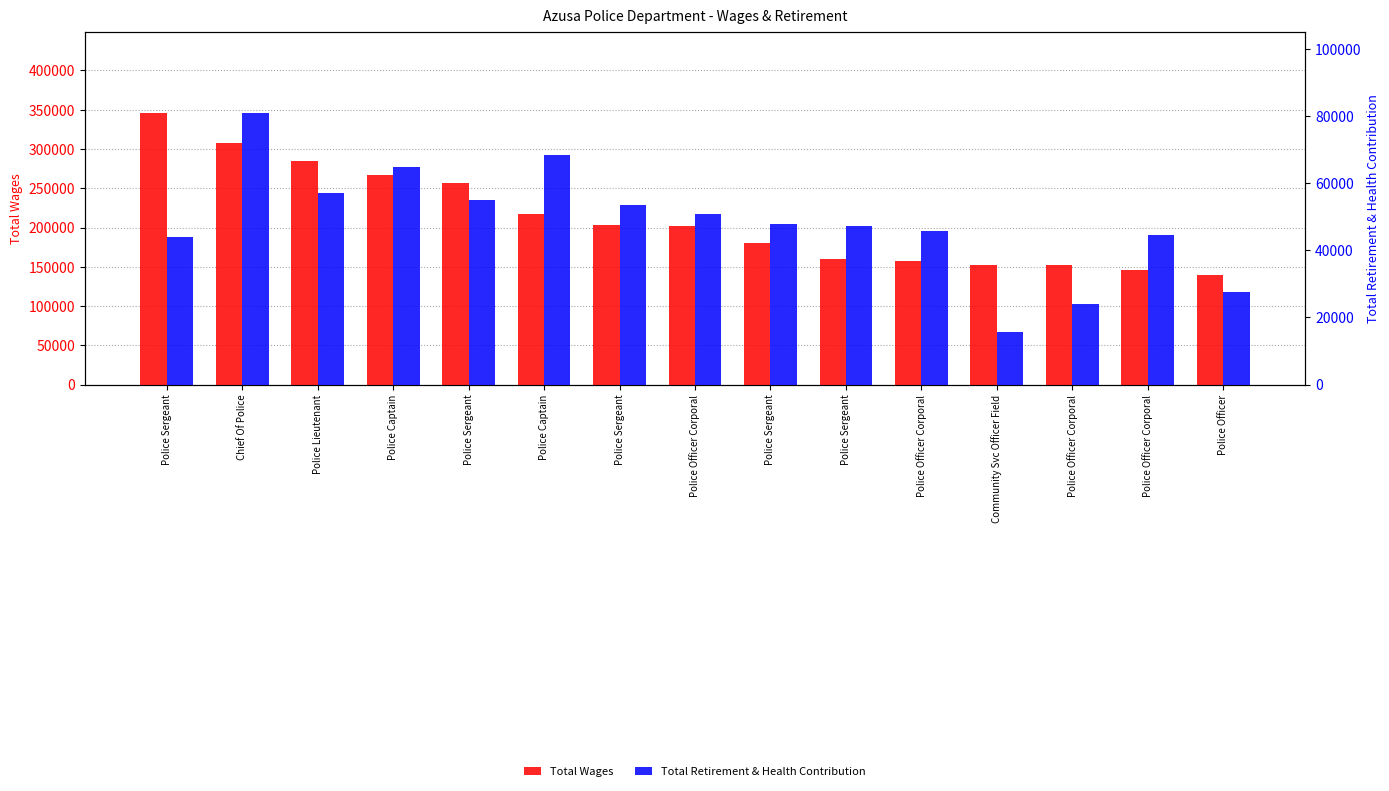

What is the label of the 1st bar from the right?

Police Officer